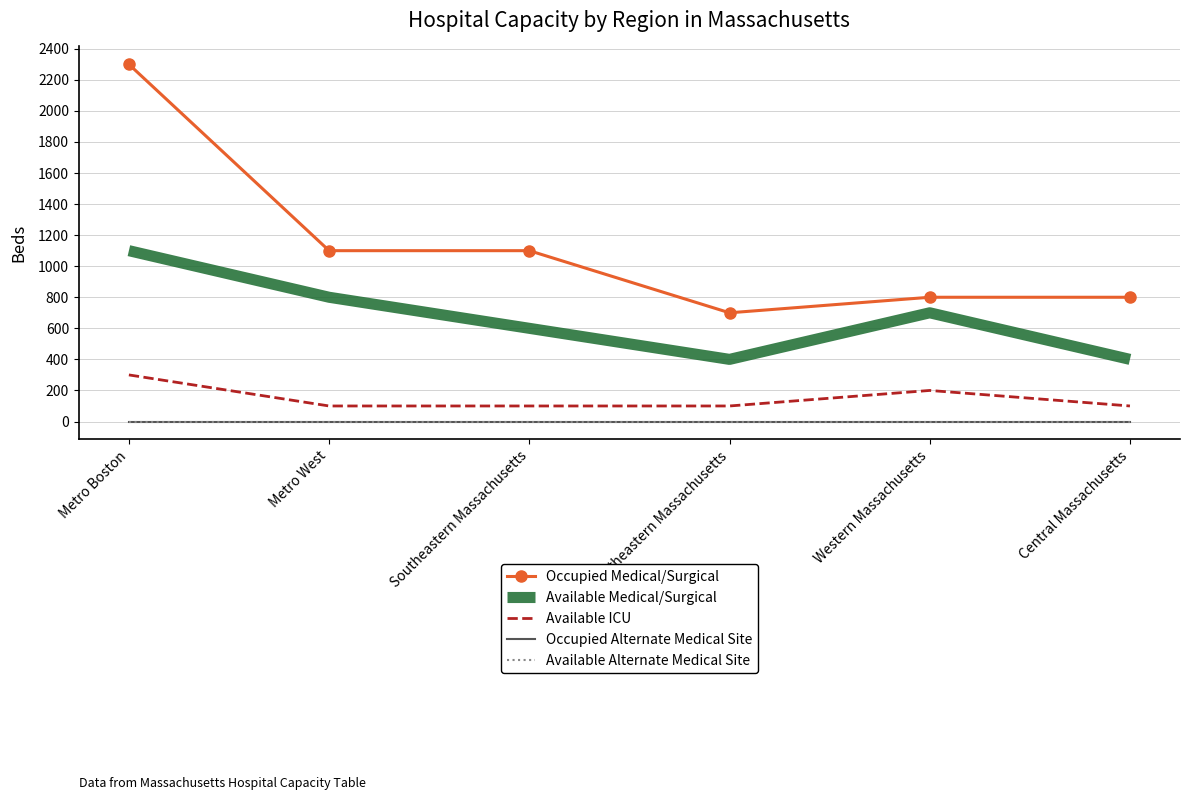

Which series has the widest spread of values?

Occupied Medical/Surgical